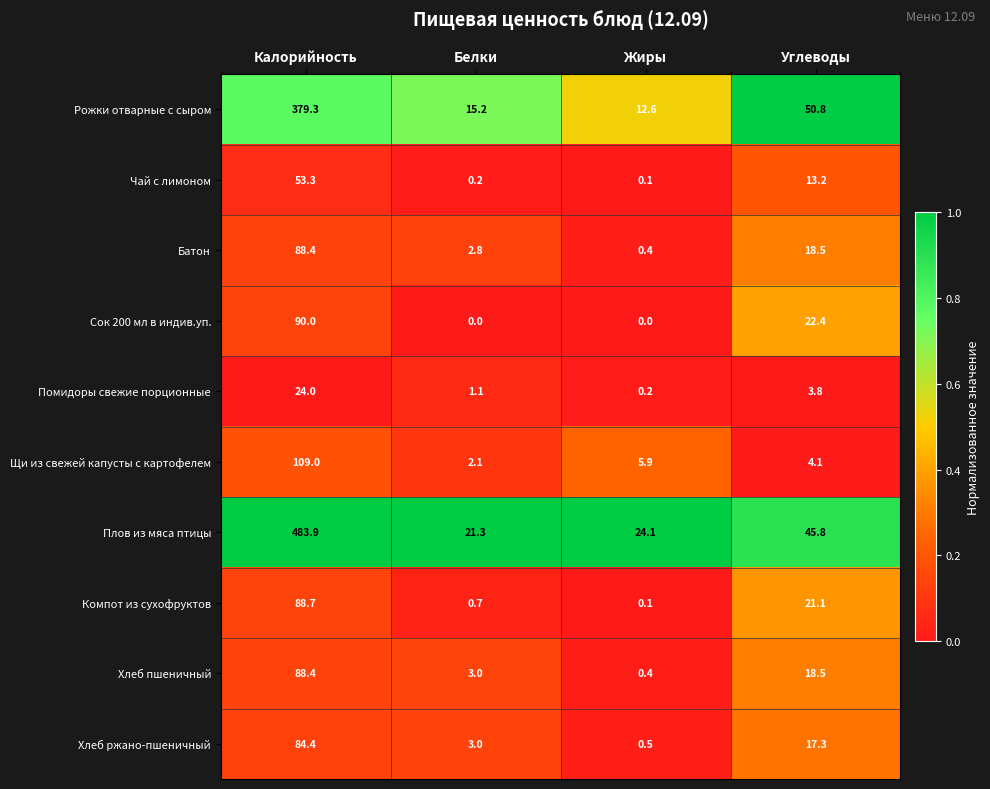

The value of Хлеб ржано-пшеничный at Углеводы is 30.0. True or false?

False